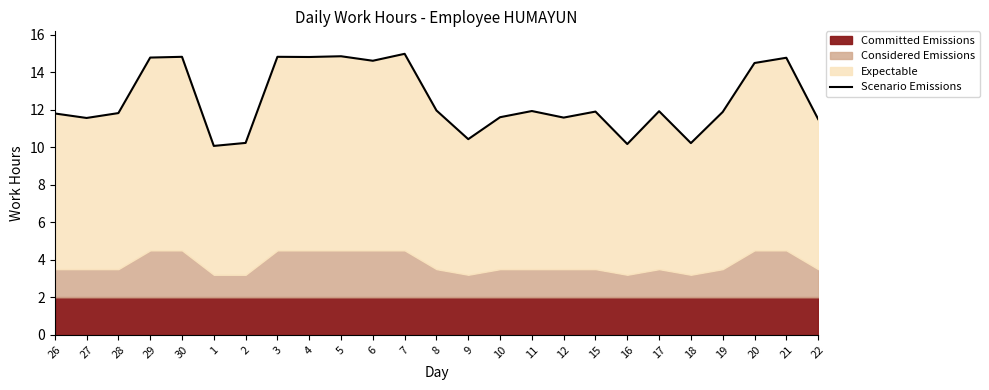

Reading left to right, list all the values displayed in this chart.

11.8	11.6	11.8	14.8	14.8	10.1	10.2	14.8	14.8	14.8	14.6	15.0	12.0	10.4	11.6	11.9	11.6	11.9	10.2	11.9	10.2	11.9	14.5	14.8	11.5